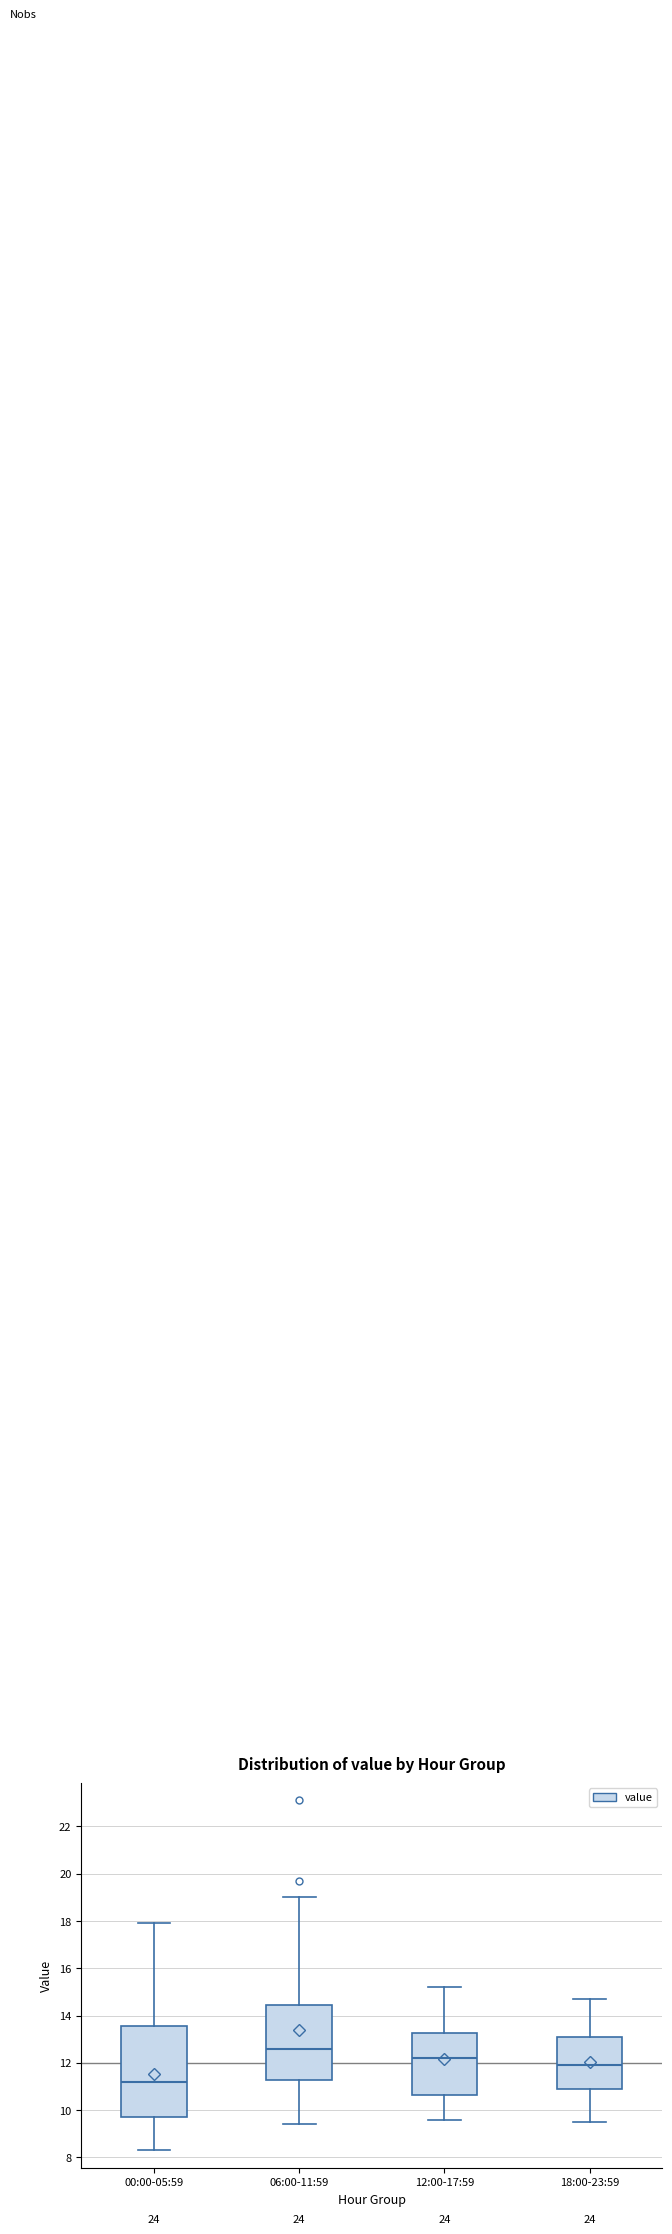

Which box's median line is the highest?

06:00-11:59